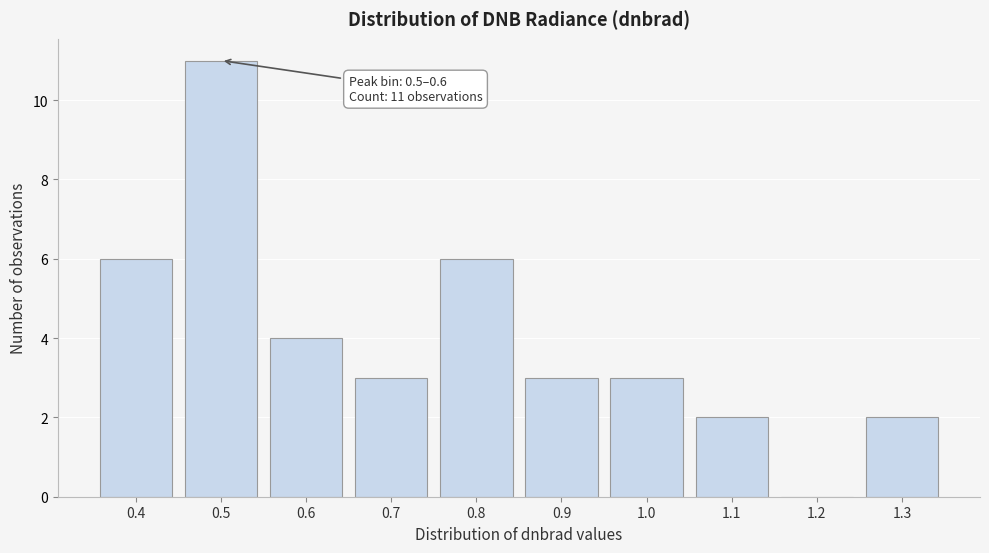

Reading left to right, what are all the values shown in this chart?

0.4=6	0.5=11	0.6=4	0.7=3	0.8=6	0.9=3	1.0=3	1.1=2	1.2=0	1.3=2